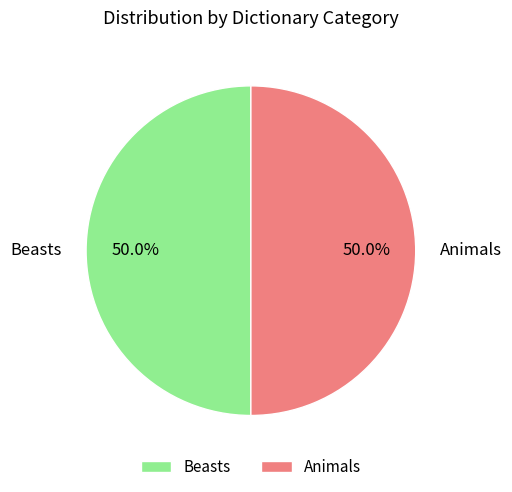

What portion of the pie excludes Beasts?

50.0%